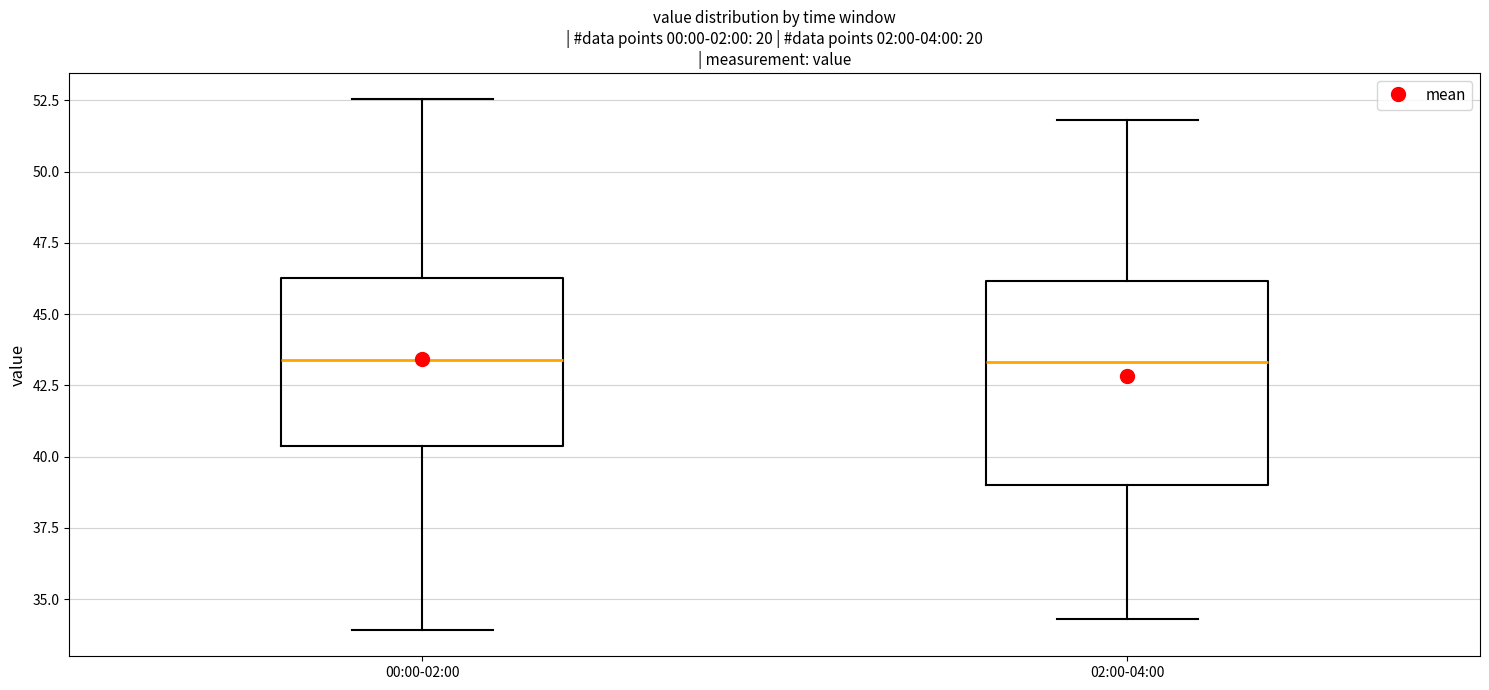

Reading left to right, transcribe this box plot: for each box, give where its median line is, the range the box spans, and where its two whiskers end, as read against the y-axis. The values are not printed on the chart, so give them approximately, as read against the axis.

00:00-02:00: median 43.5, box 40.5 to 46.5, whiskers 34.0 to 52.5
02:00-04:00: median 43.5, box 39.0 to 46.0, whiskers 34.5 to 52.0